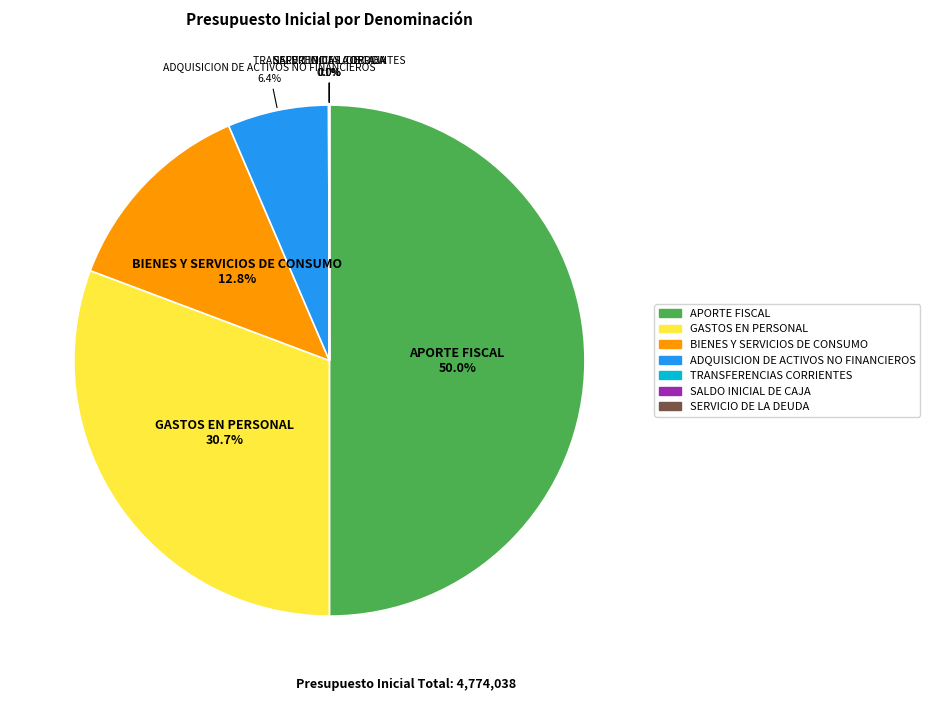

What percentage is the GASTOS EN PERSONAL slice, to the nearest percent?

31%